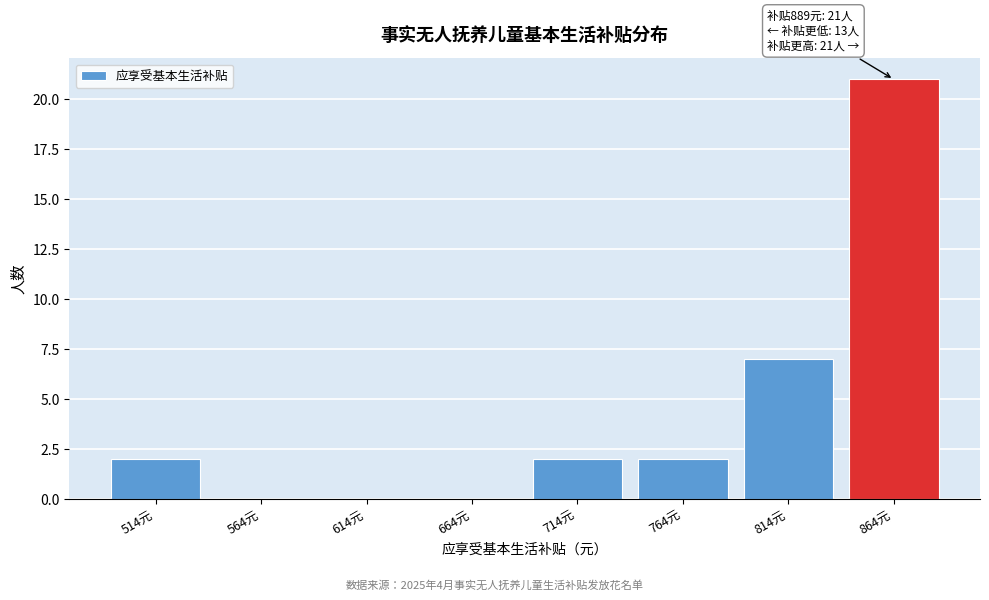

Reading left to right, extract all data points from this chart.

514元=2	564元=0	614元=0	664元=0	714元=2	764元=2	814元=7	864元=21